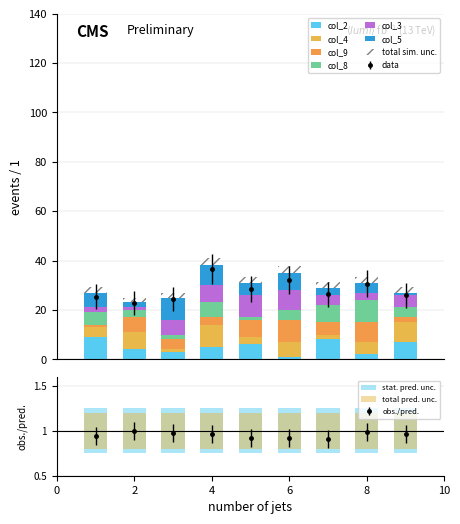

How many groups of bars are there?

9